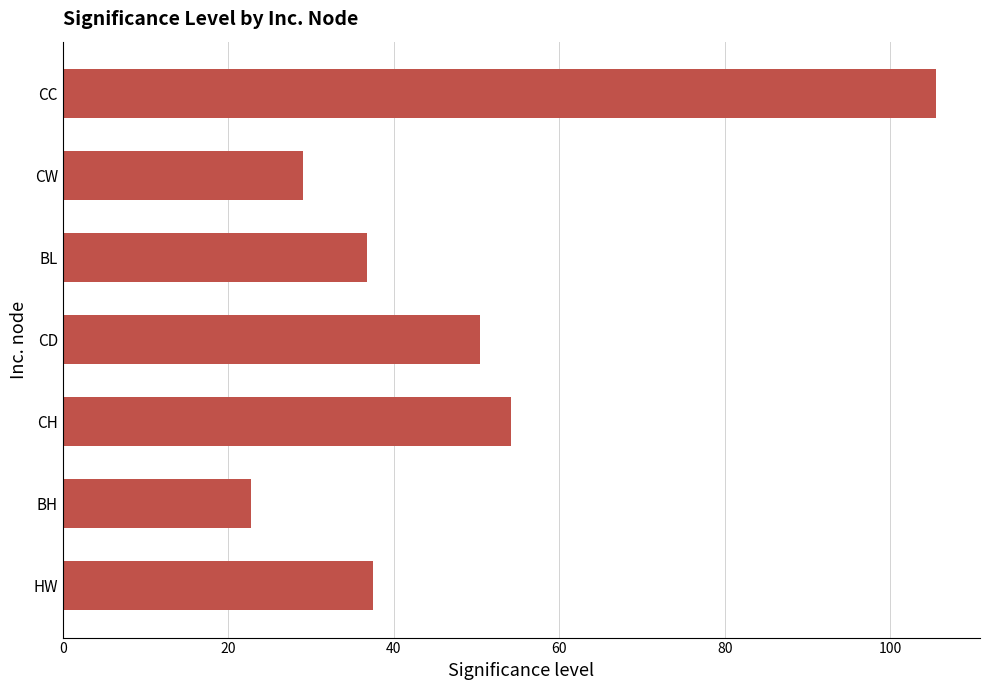

Reading top to bottom, list all the values displayed in this chart.

CC=105.6	CW=29.1	BL=36.8	CD=50.4	CH=54.1	BH=22.7	HW=37.4